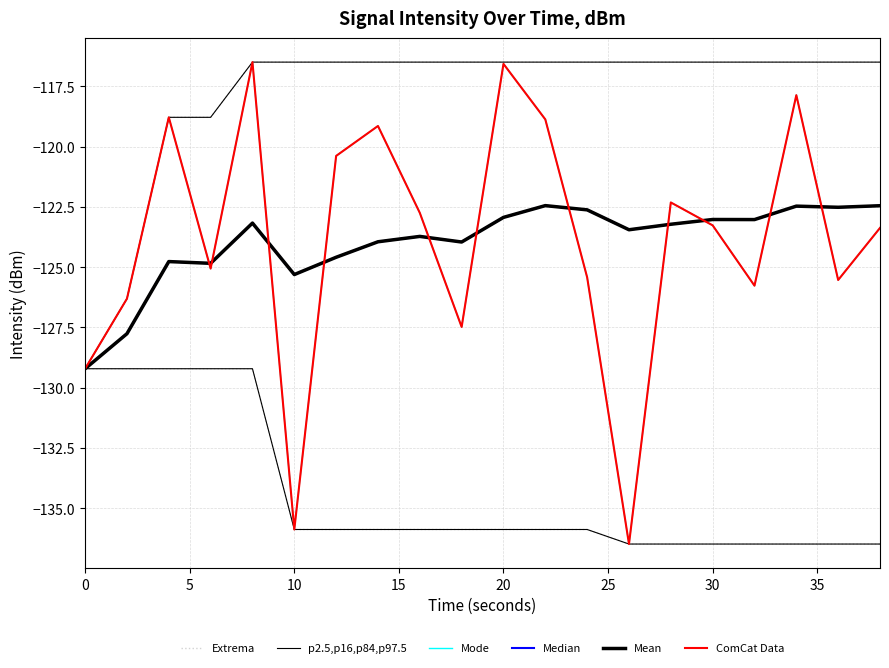

The value of p2.5,p16,p84,p97.5 at 0 is -227.0. True or false?

False